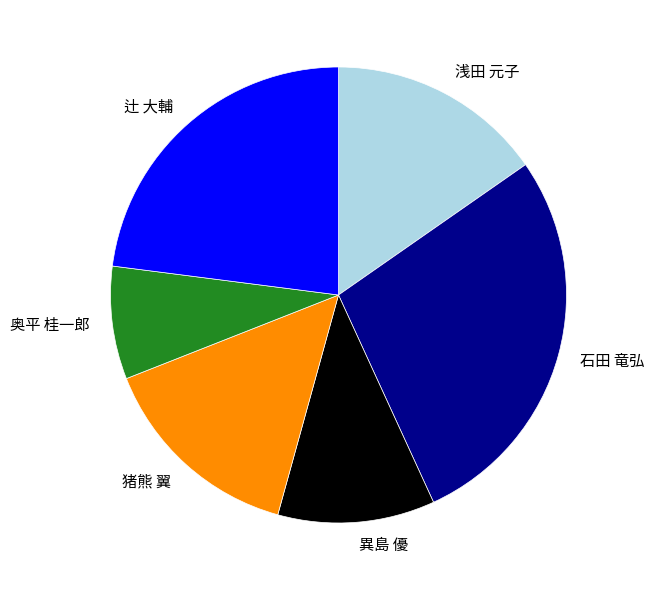

Which category has the smallest portion of the pie?

奥平 桂一郎